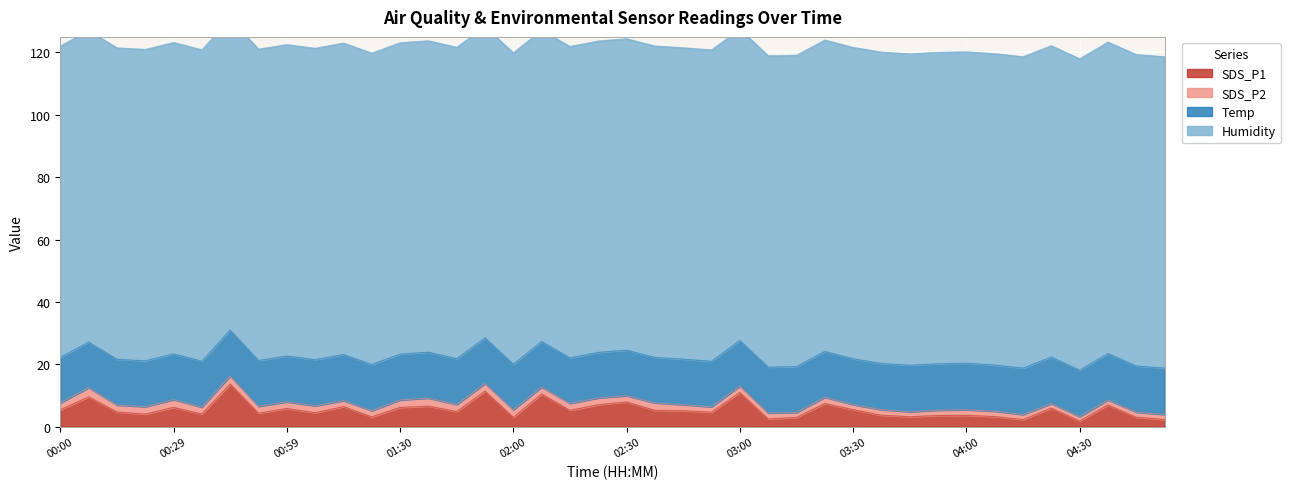

What is the average value of the SDS_P1 series?

5.4